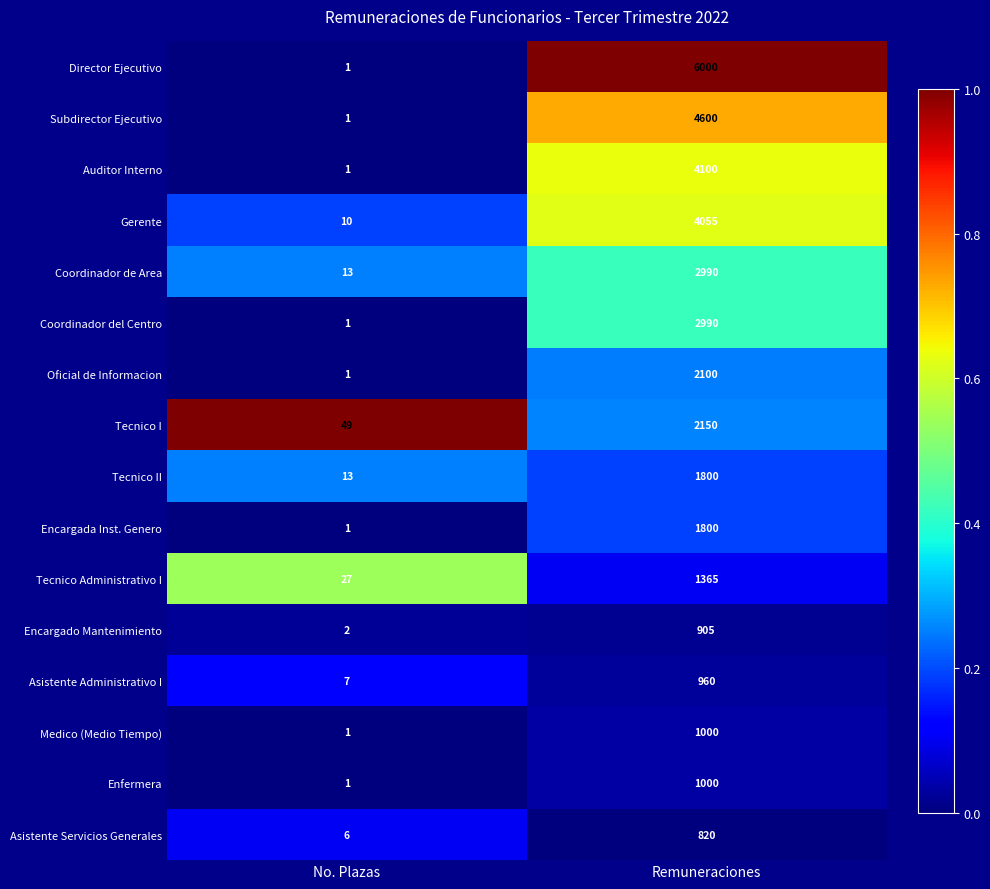

What is the difference between the highest and lowest values at Remuneraciones?

5180